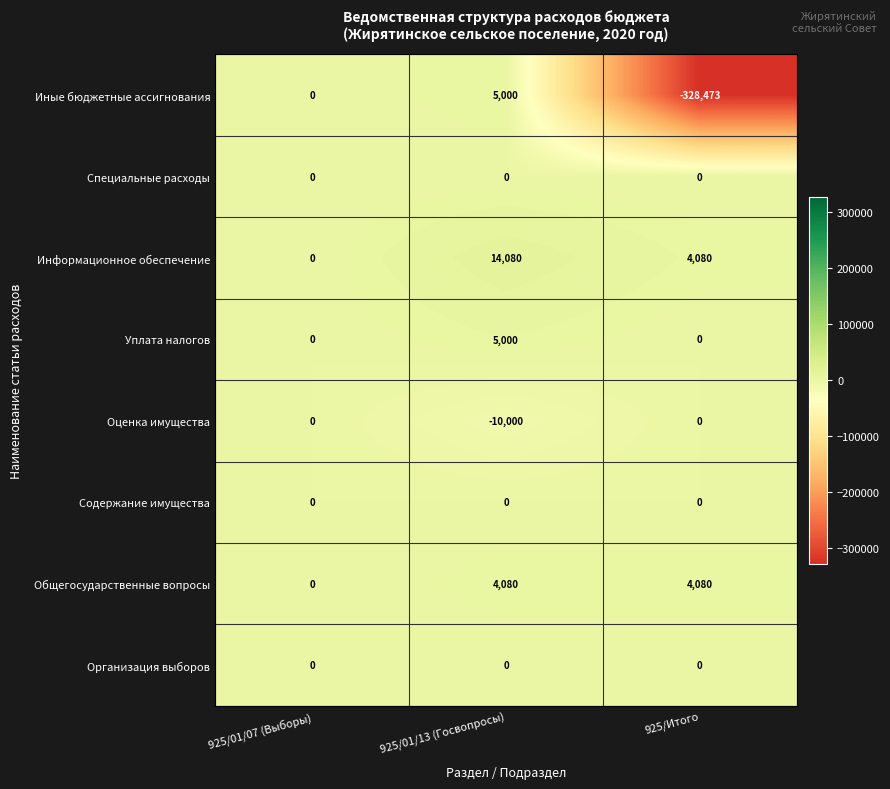

Which series has the largest total across all categories?

Информационное обеспечение